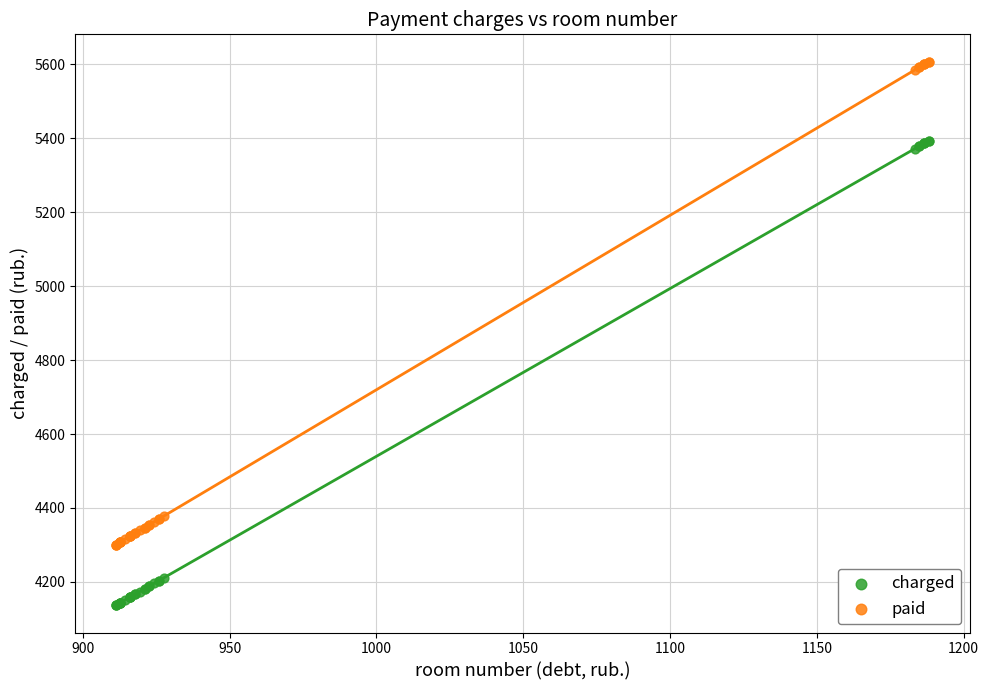

Which series reaches the maximum Y coordinate?

paid